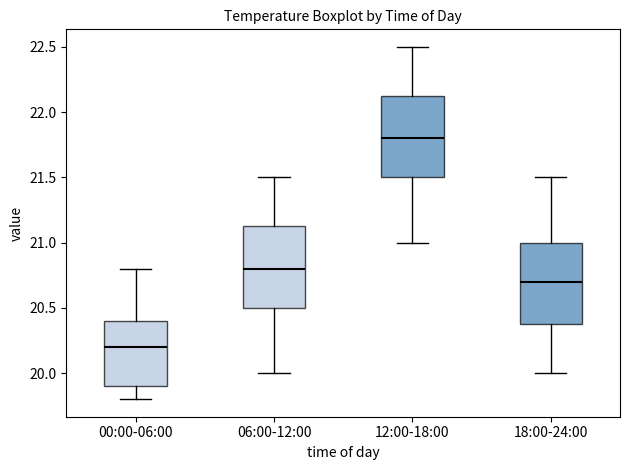

Where is the upper edge of the box for 12:00-18:00 on the y-axis? The values are not printed on the chart, so give them approximately, as read against the axis.

22.15